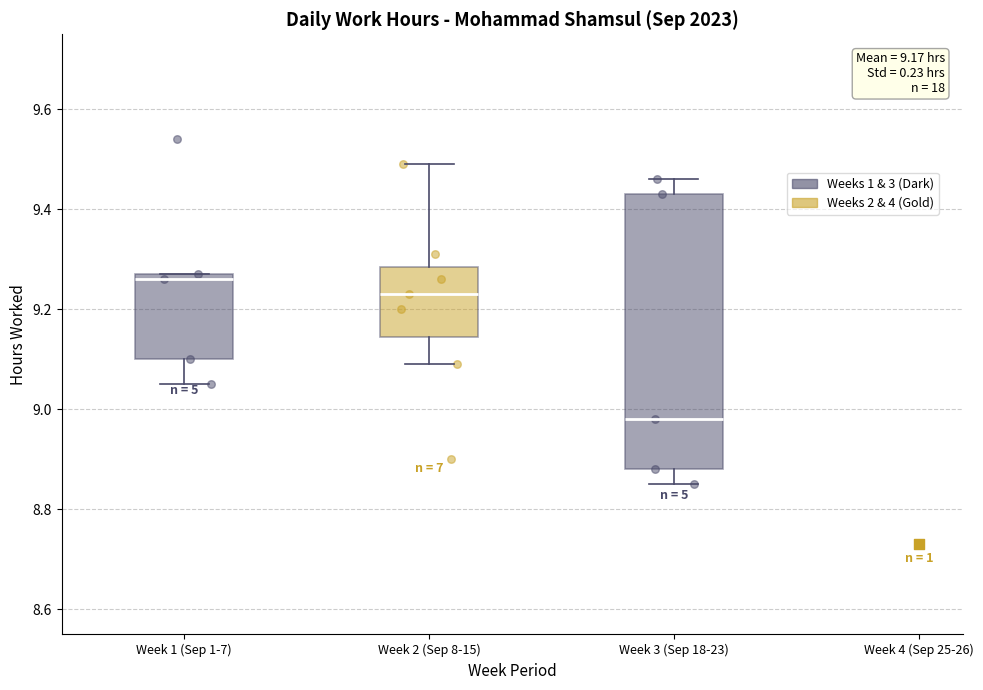

Comparing the boxes themselves (not the whiskers), which one is the tallest?

Week 3 (Sep 18-23)